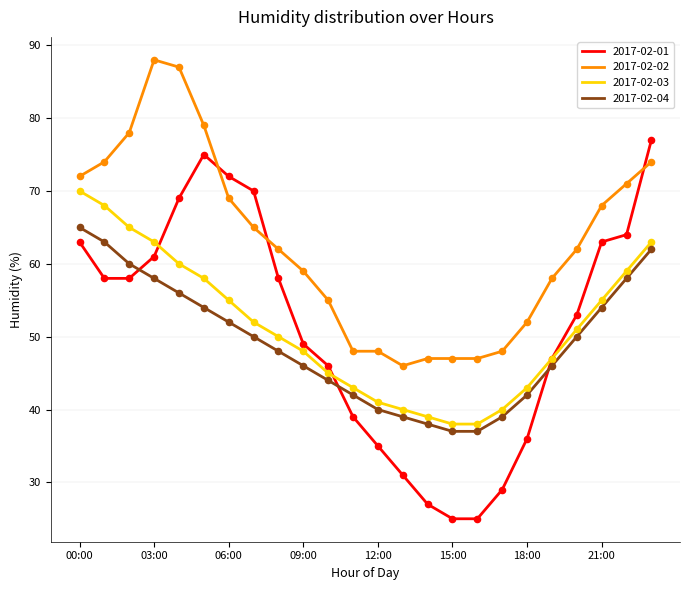

Which series has the largest total across all categories?

2017-02-02